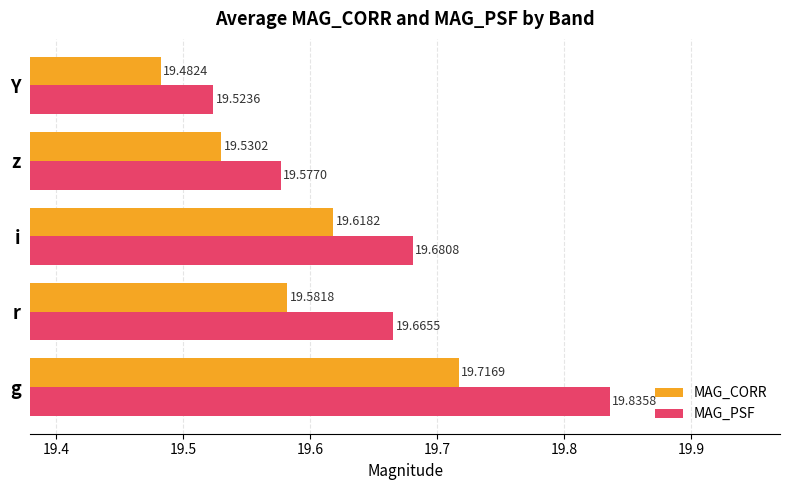

Is the value of MAG_PSF at i greater than the value of MAG_CORR at z?

Yes